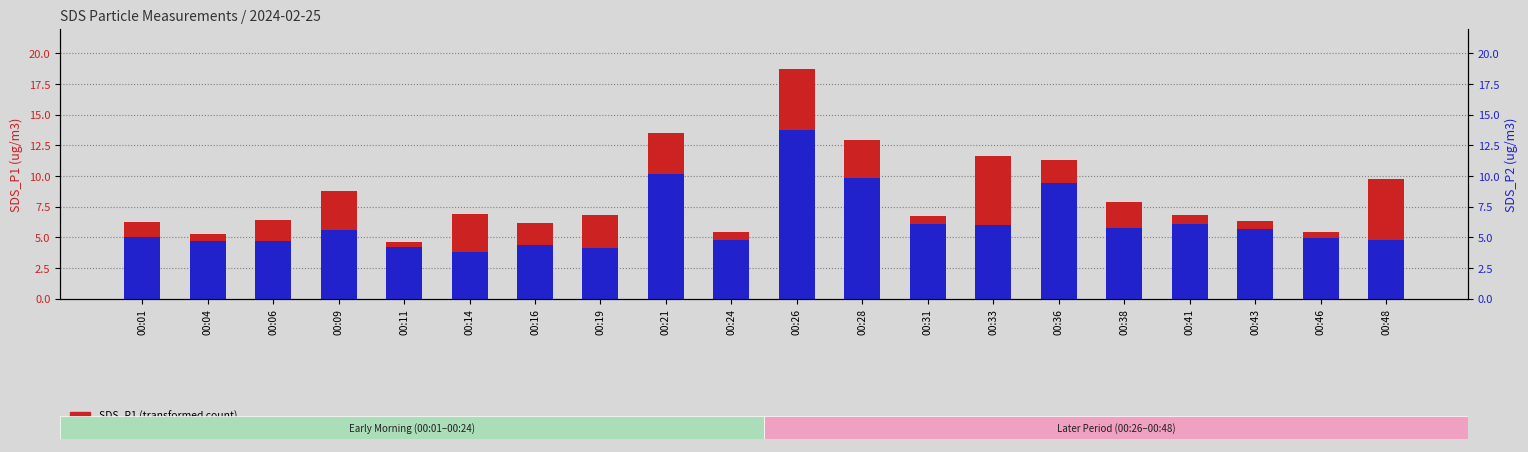

Rank the series by their average value, from lowest to highest.

SDS_P2, SDS_P1